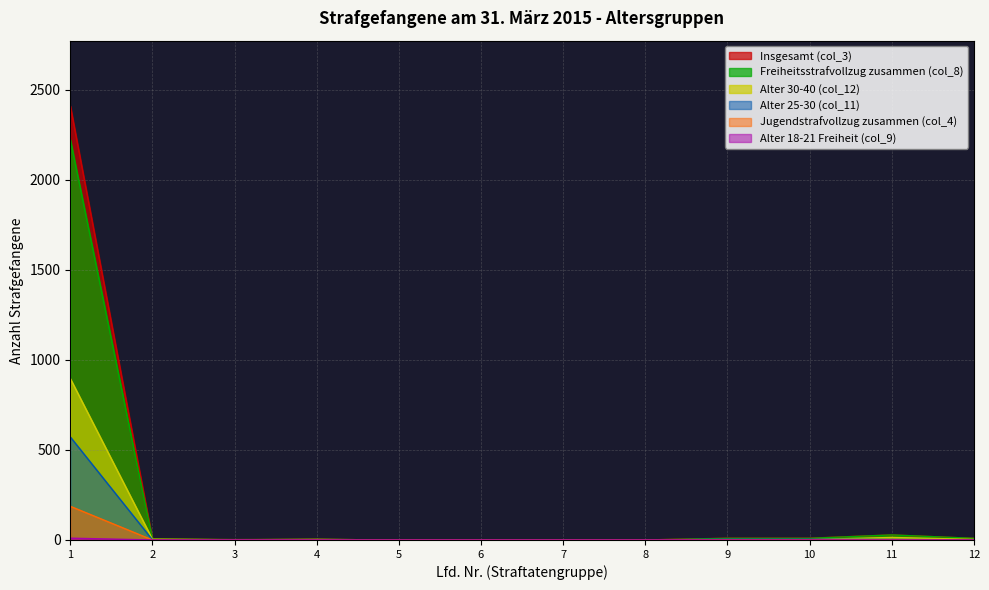

Between 1 and 10, which series saw the biggest shift?

Insgesamt (col_3)